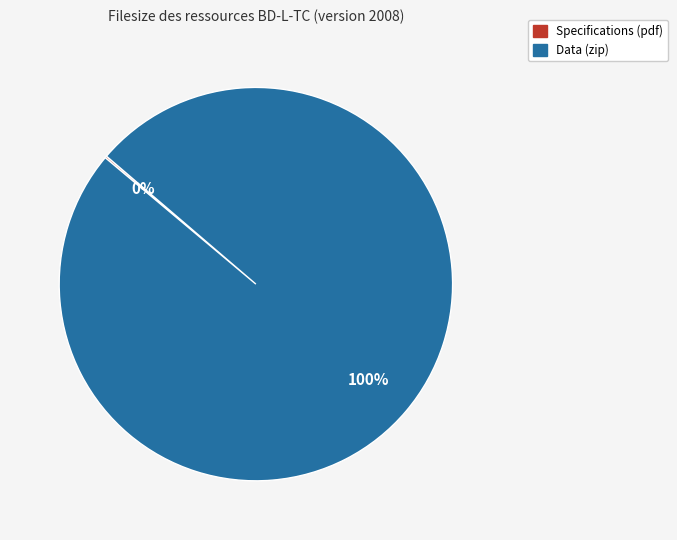

To the nearest percent, what is the average slice percentage?

50%